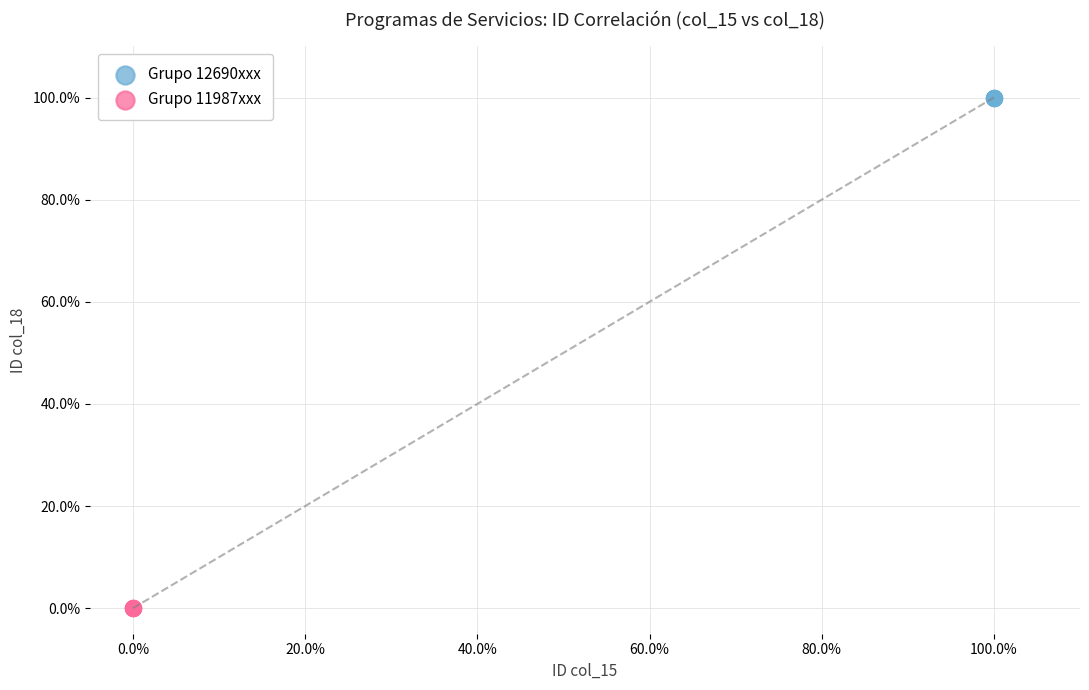

Which series contains the highest Y value?

Grupo 12690xxx